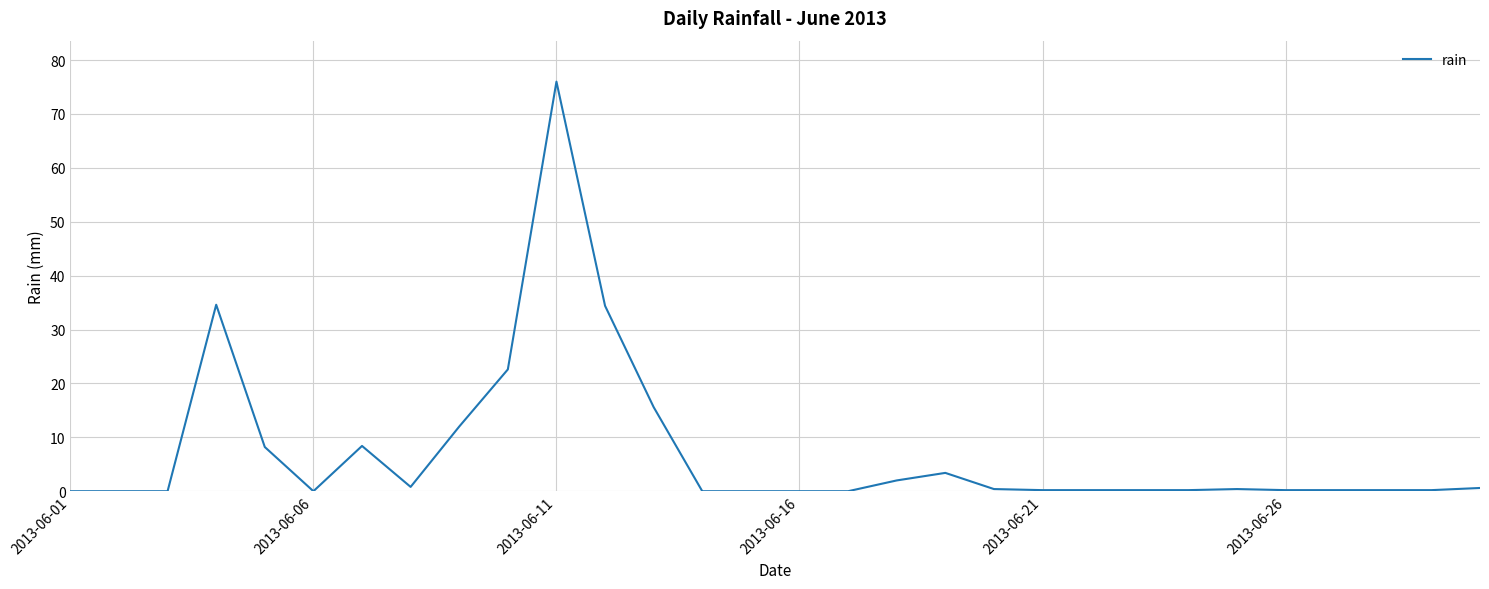

What is the difference between the maximum and minimum values?

76.0